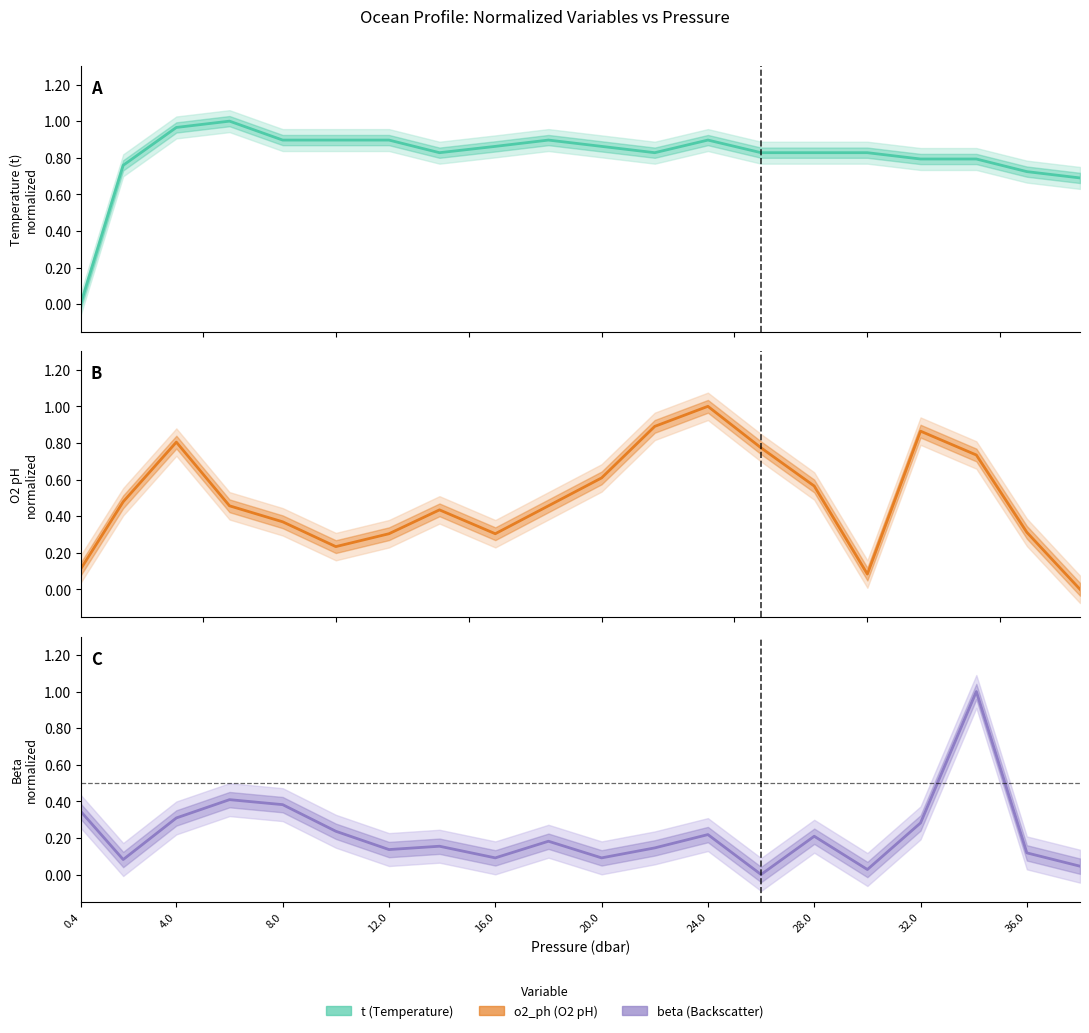

How many intersections are there between beta and t?

3